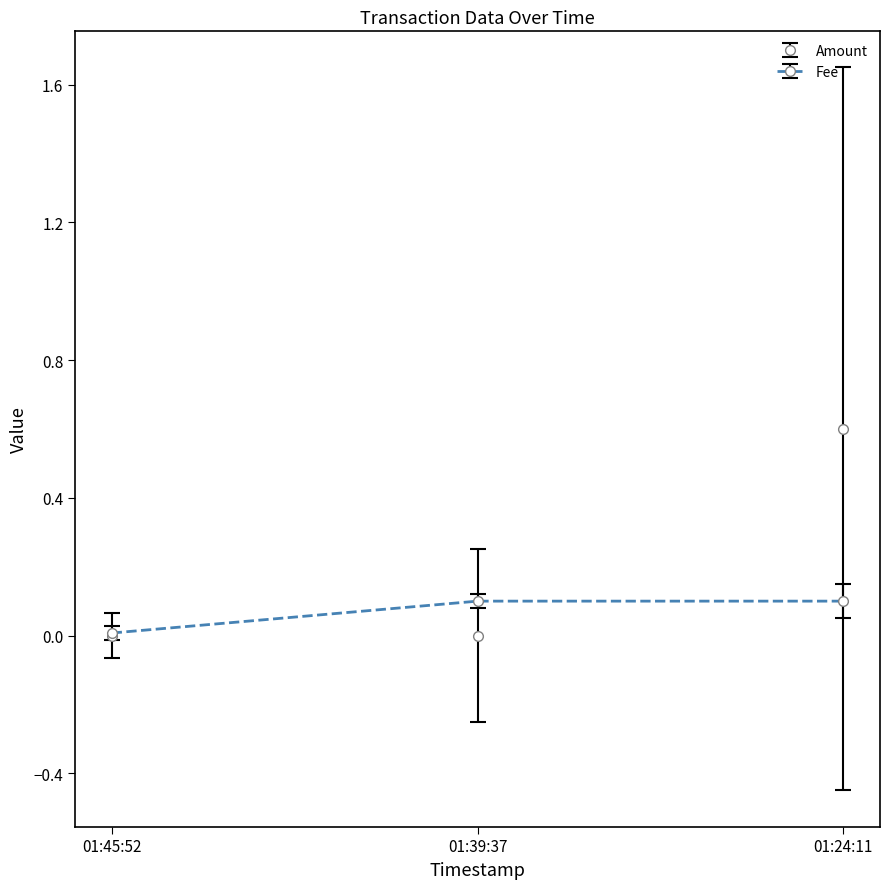

What is the spread (max minus min) of values at 01:24:11?

0.5